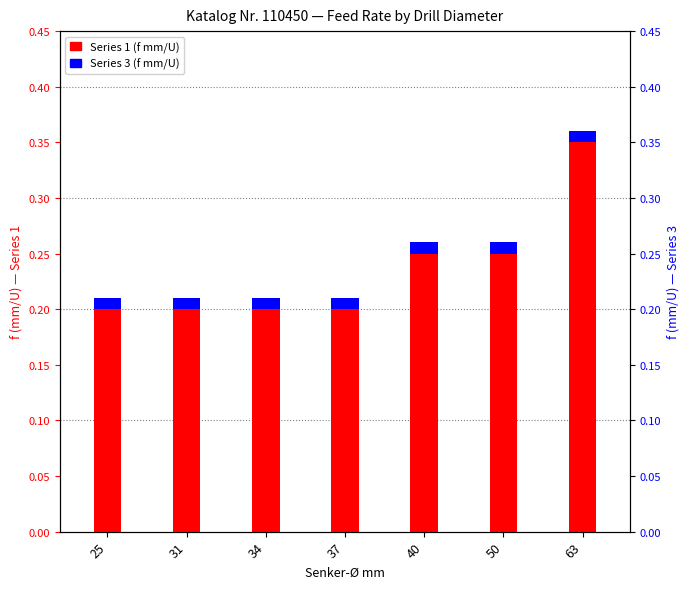

Which category has the lowest value in the Series 1 (f mm/U) series?

25